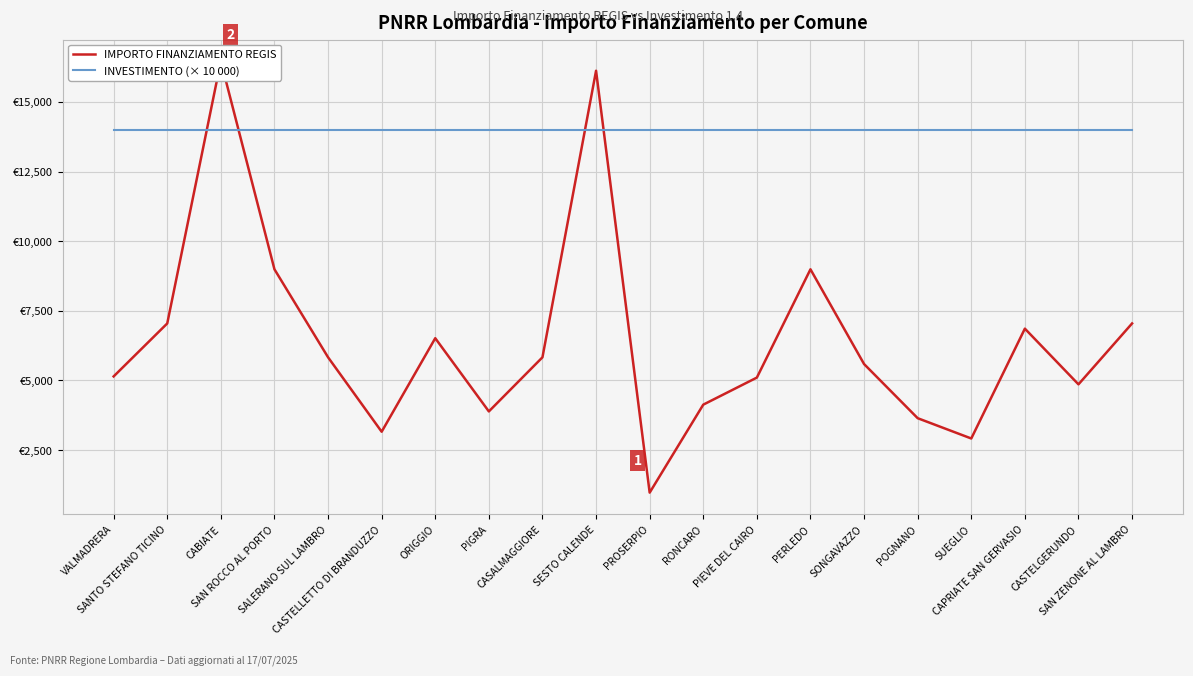

What is the smallest value displayed?

972